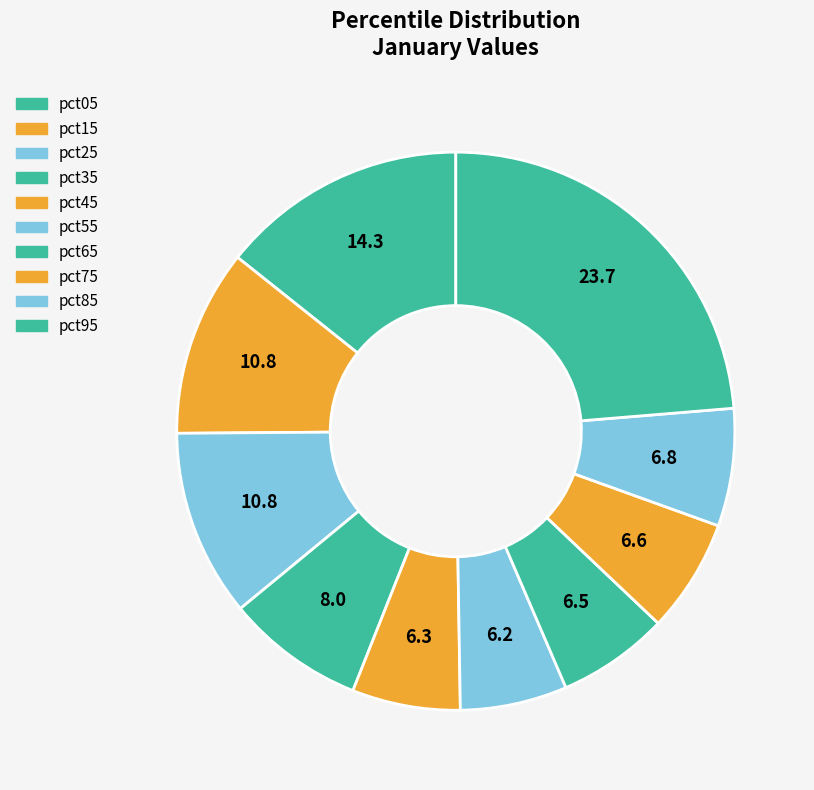

Combined, do pct35 and pct65 account for over 50%?

No